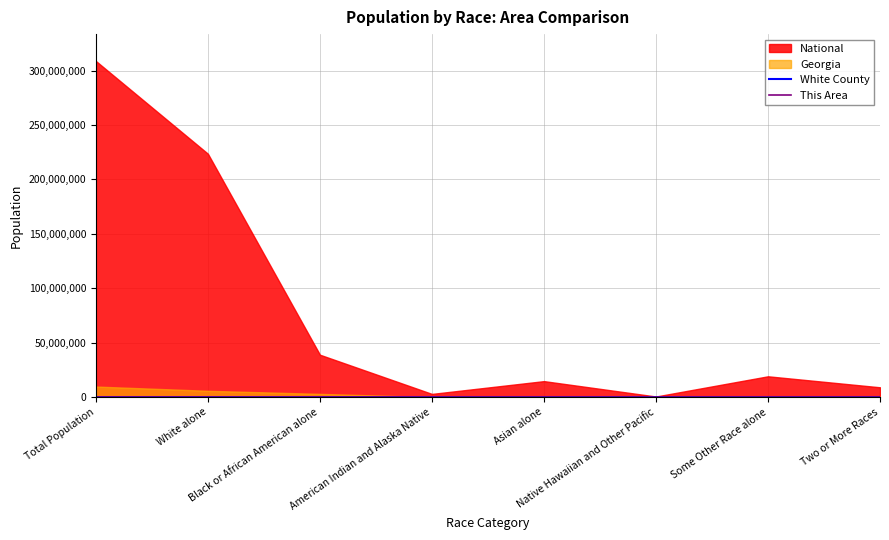

The White County series shows 10703 at White alone. True or false?

False